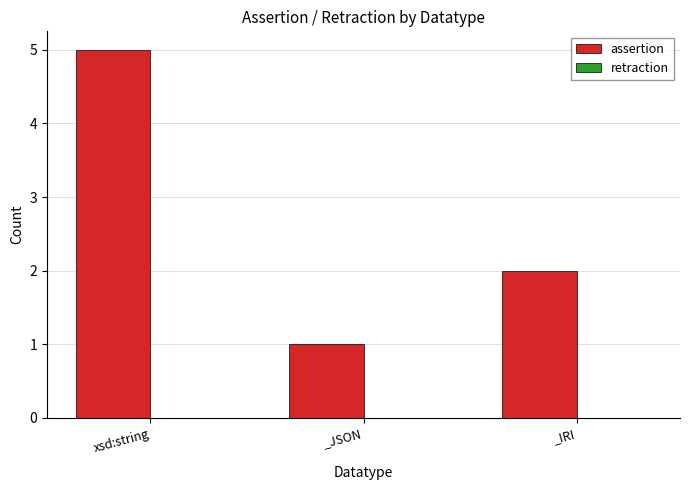

What is the label of the 1st bar from the right?

_IRI